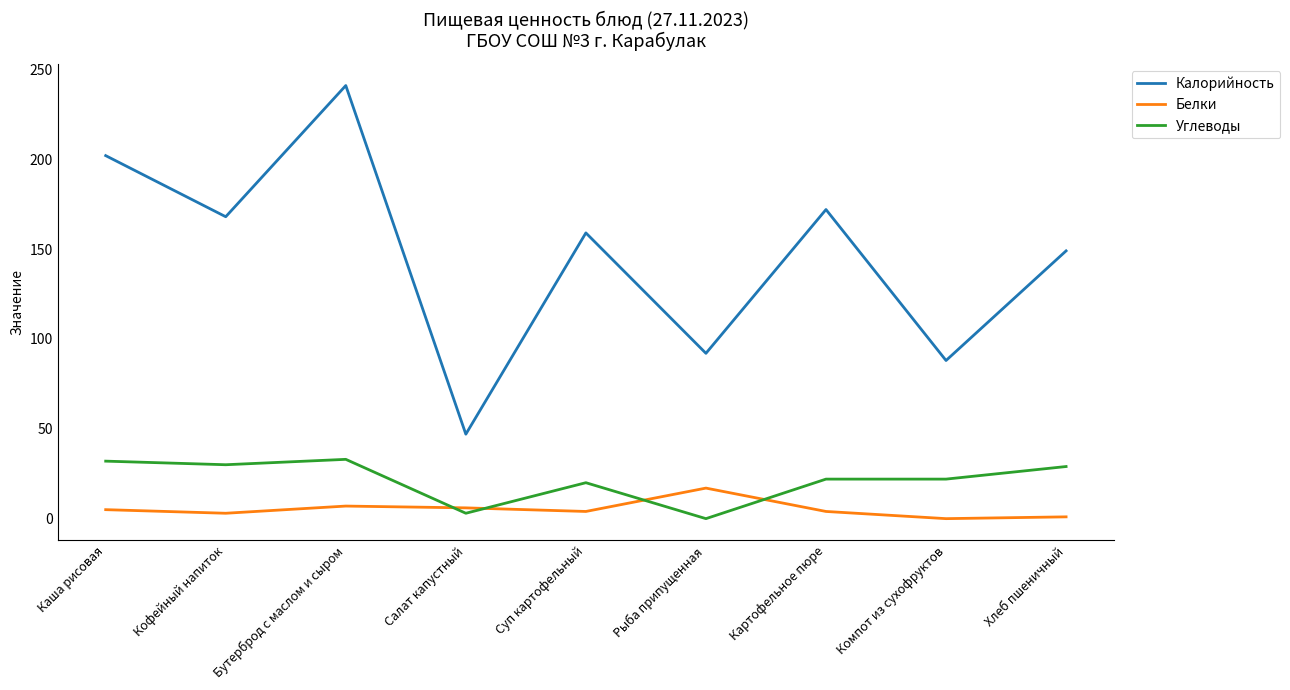

At which category does the chart reach its peak across all series?

Бутерброд с маслом и сыром